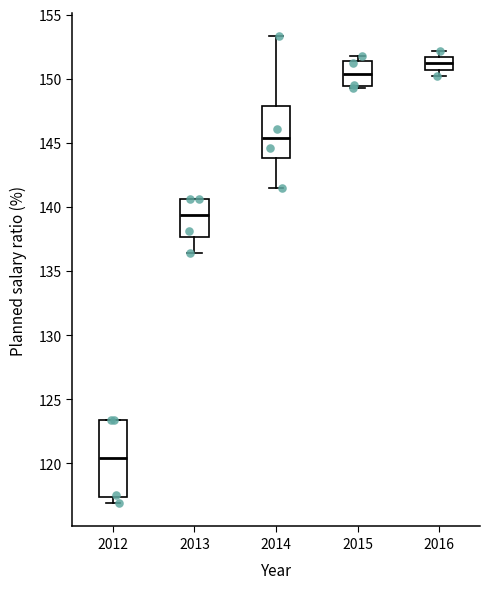

Which box is the tallest, from its lower edge to its upper edge?

2012